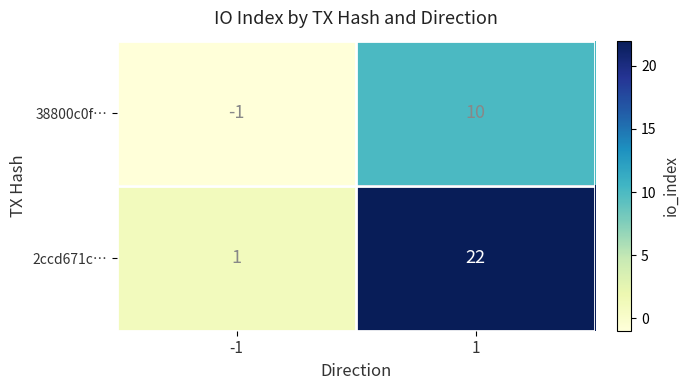

At 1, list the series in order from smallest to largest.

38800c0f…, 2ccd671c…